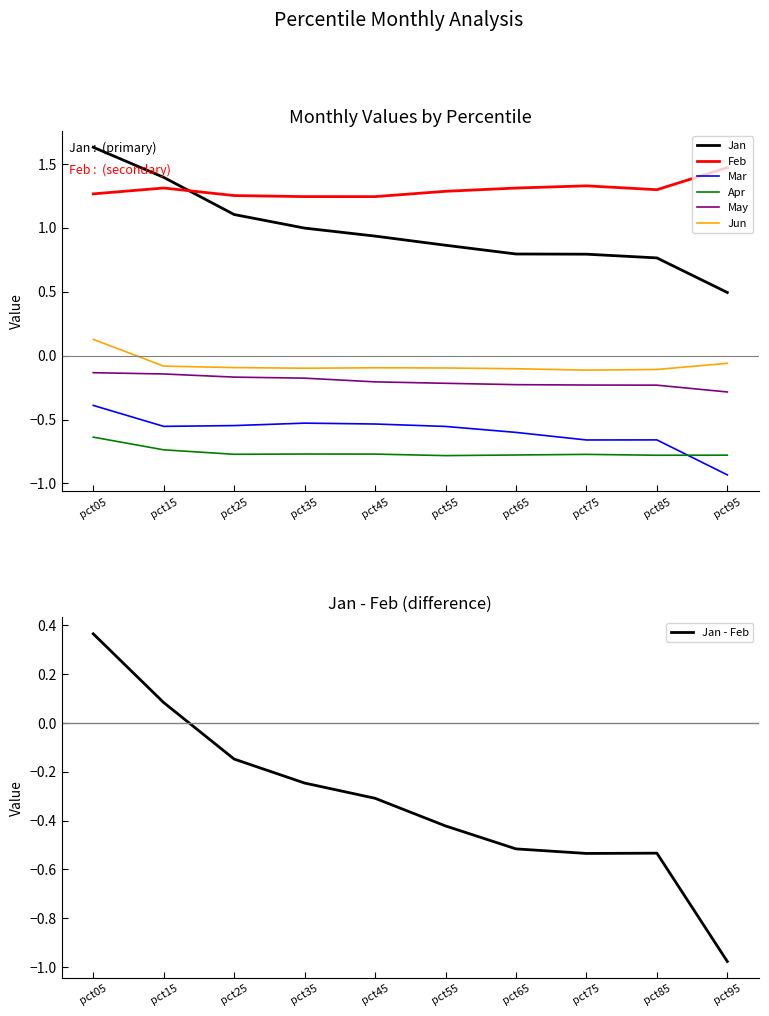

The Jun series shows -0.2 at pct45. True or false?

False